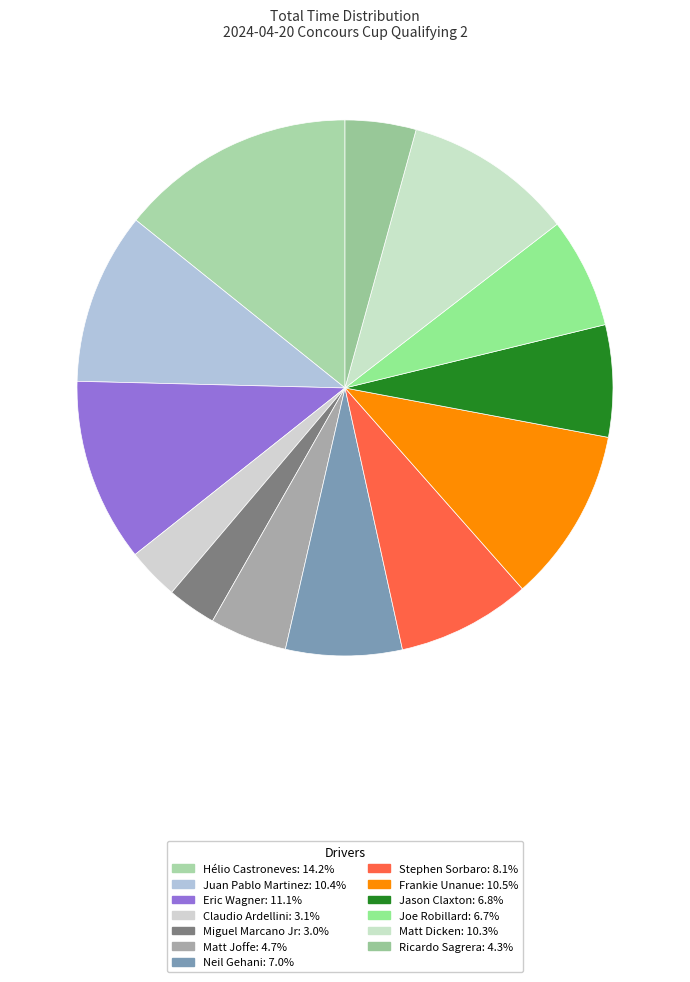

Combined, what portion of the pie is Matt Dicken and Hélio Castroneves?

24.5%